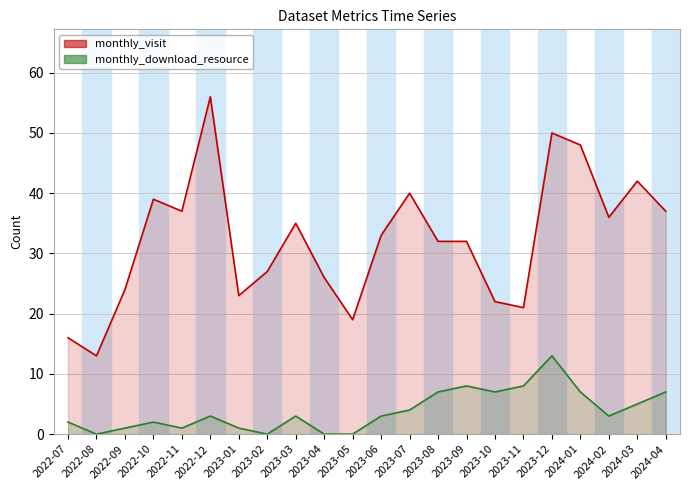

How many interior local peaks does the monthly_download_resource series have?

5